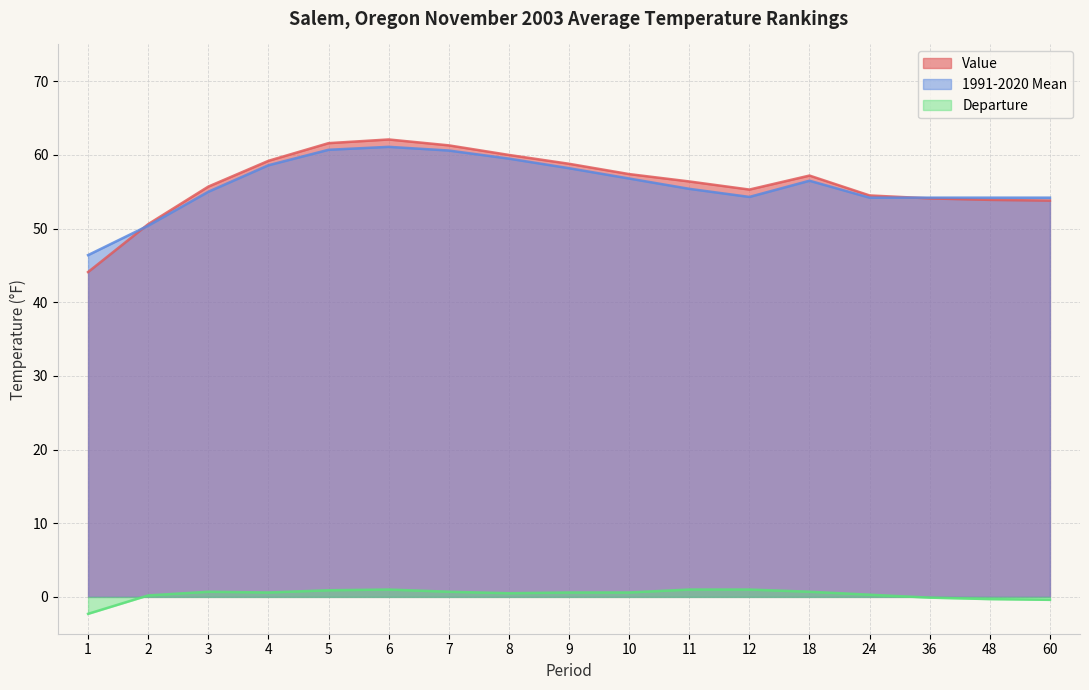

Between 11 and 24, which is larger?

11